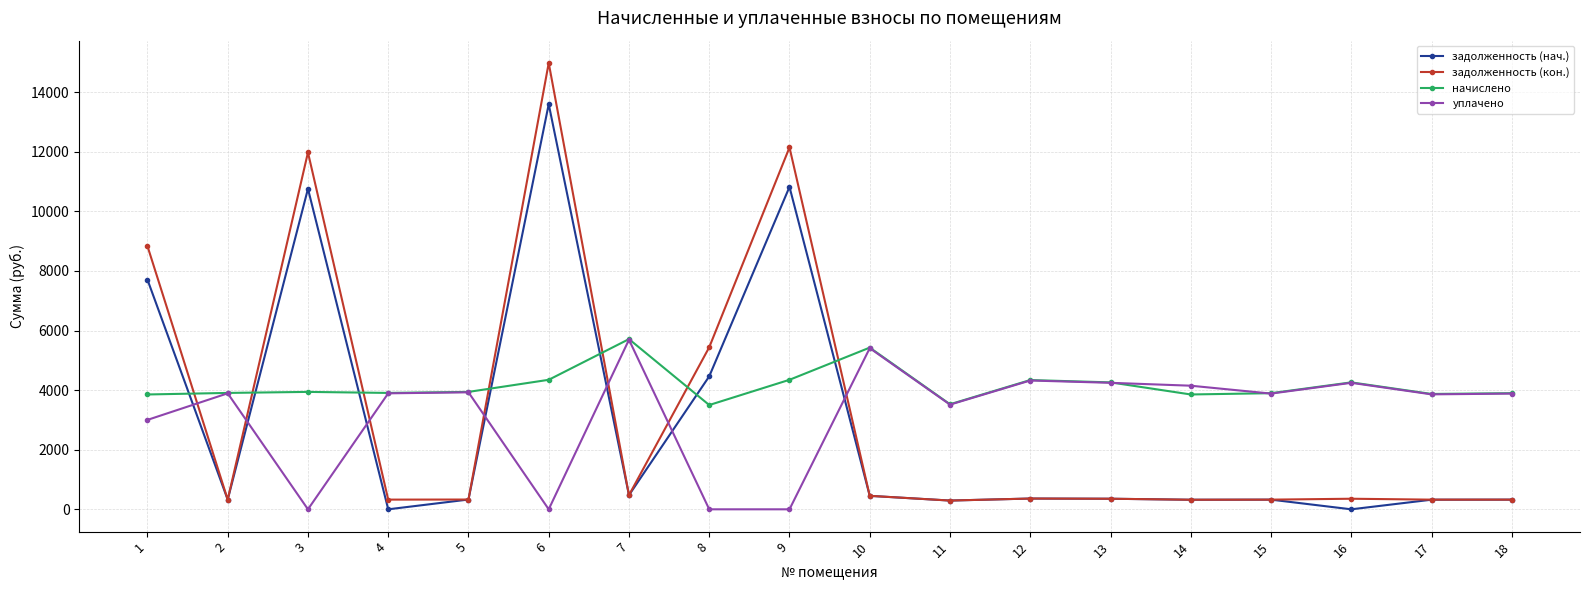

Is it true that уплачено equals 867.9 at 4?

False